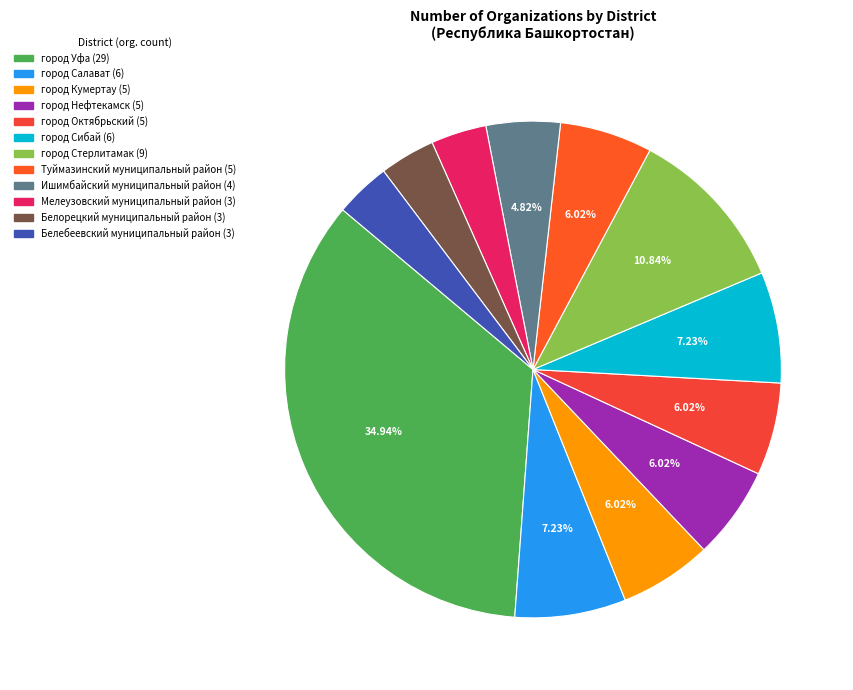

Rank the categories by value from lowest to highest.

Мелеузовский муниципальный район, Белорецкий муниципальный район, Белебеевский муниципальный район, Ишимбайский муниципальный район, город Кумертау, город Нефтекамск, город Октябрьский, Туймазинский муниципальный район, город Салават, город Сибай, город Стерлитамак, город Уфа